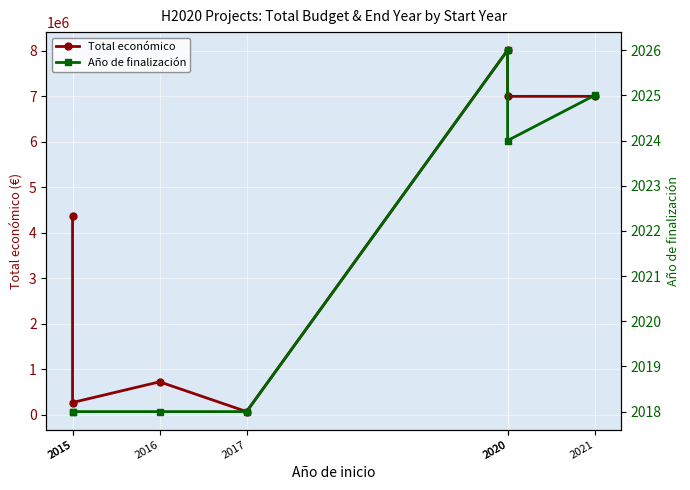

What is the average value of the Total económico series?

3922463